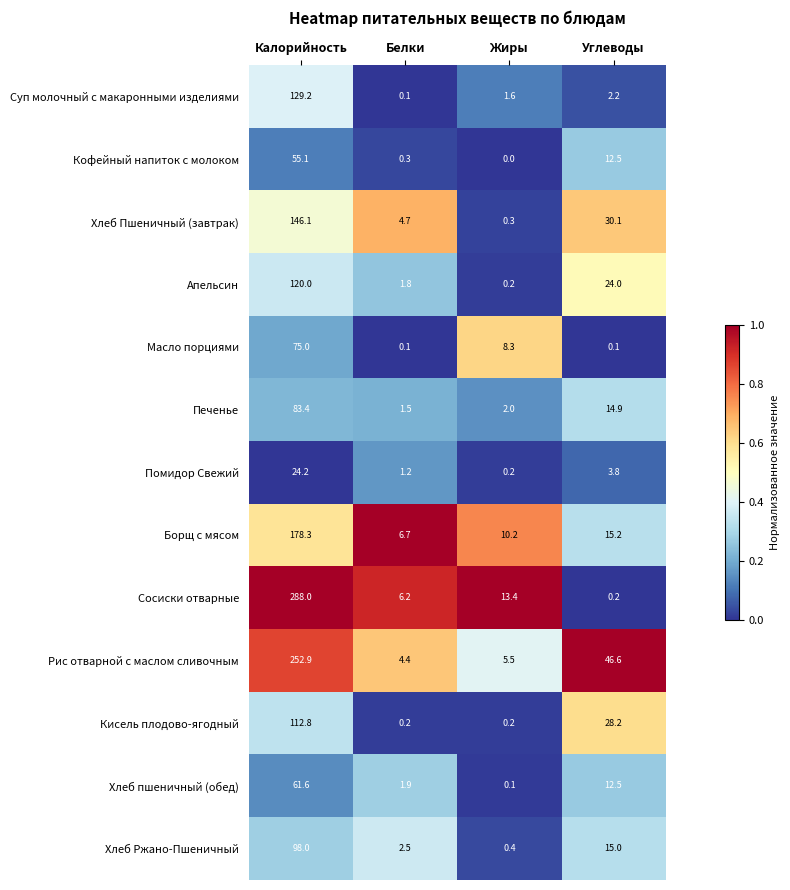

What is the maximum value for Борщ с мясом?

178.3